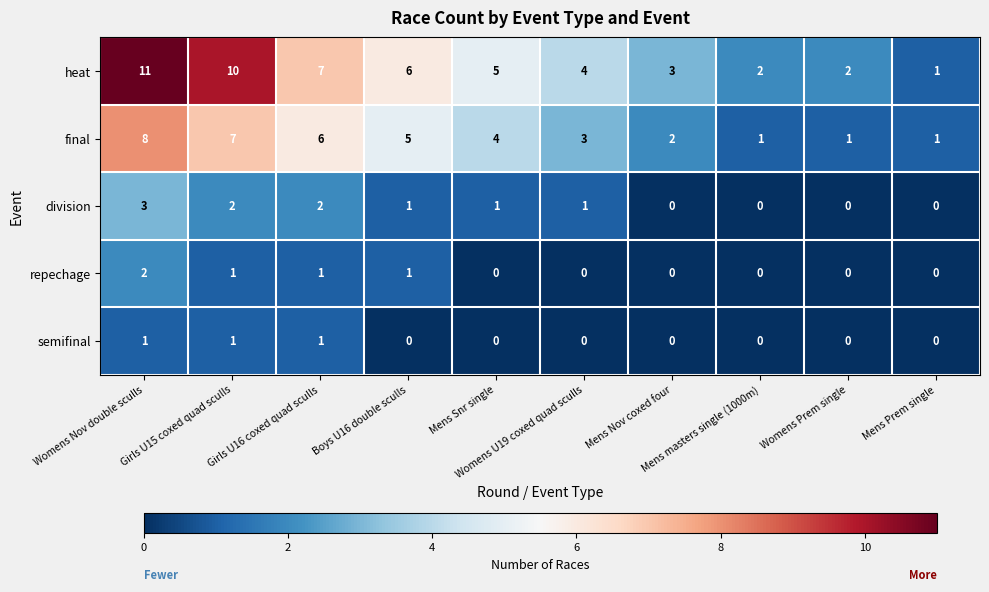

Count the heat values in the range 2 to 7.

7